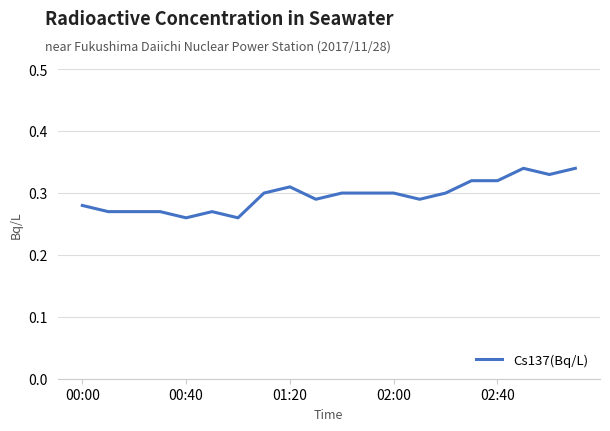

How many lines are shown in the chart?

1